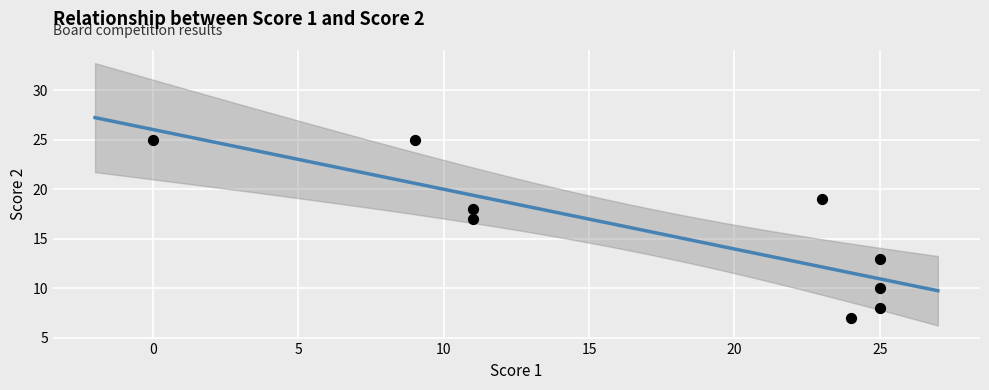

What Y value in the scatter plot is closest to 16?

17